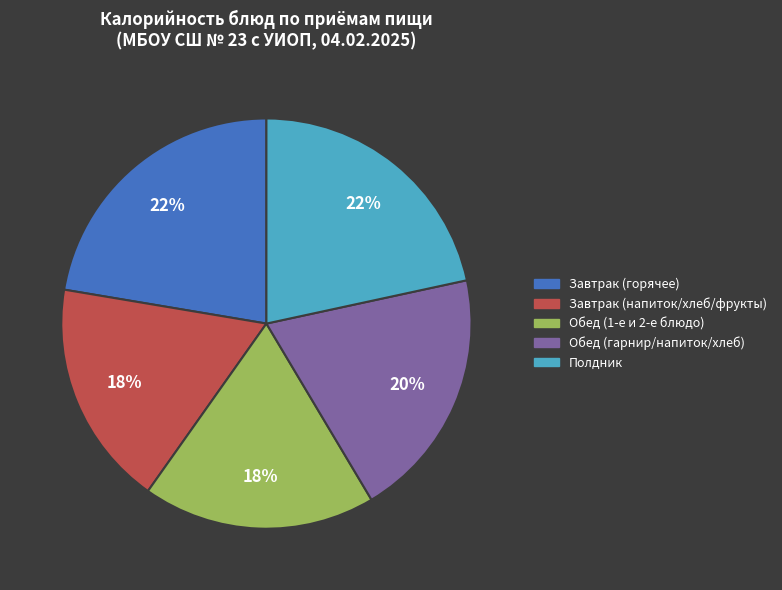

To the nearest percent, what portion does Обед (гарнир/напиток/хлеб) represent?

20%